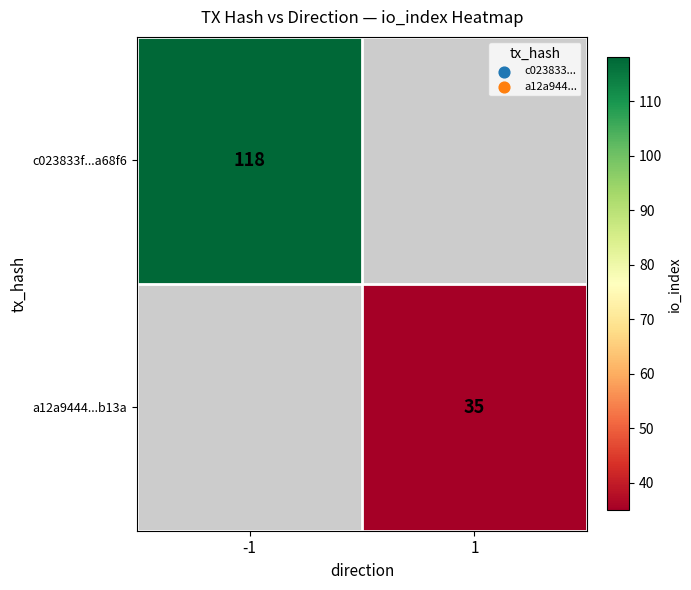

The c023833f...a68f6 series shows 180 at -1. True or false?

False